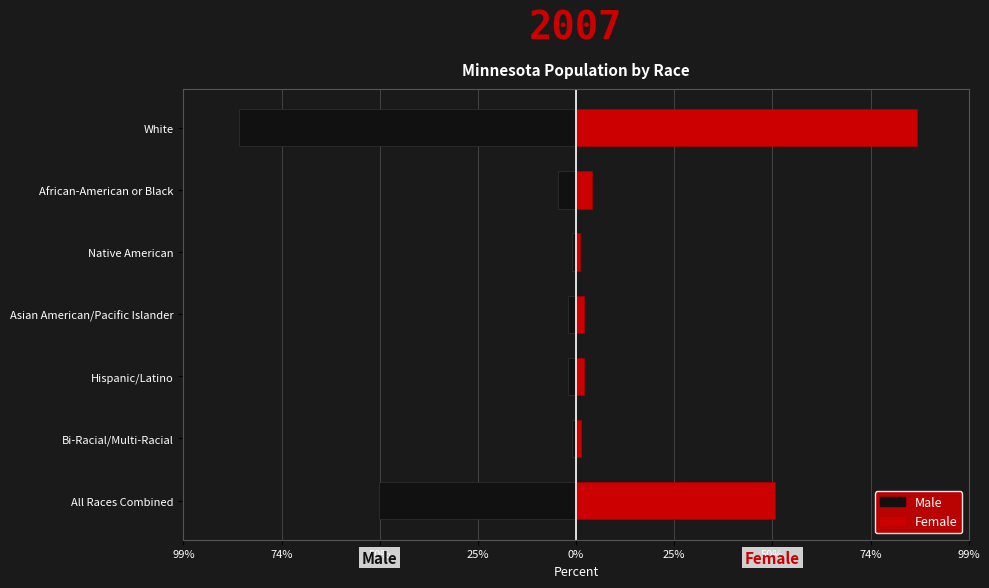

What is the minimum value shown in the chart?

-0.9